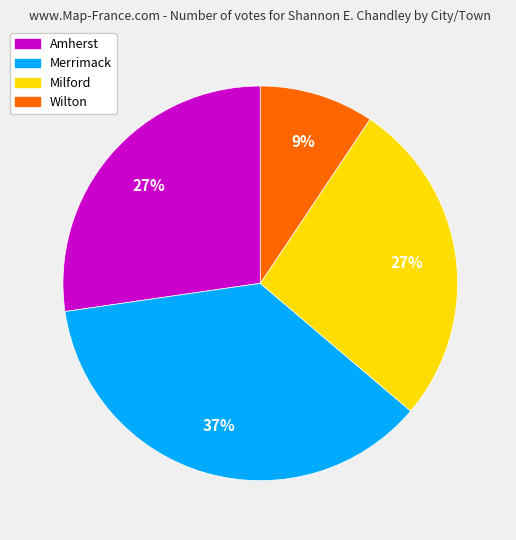

Does Amherst represent more than half of the total?

No